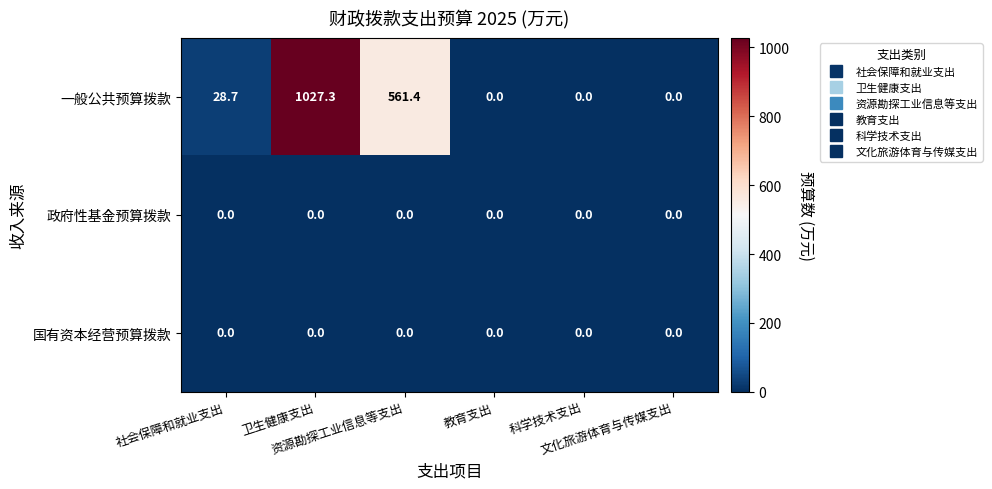

What is the greatest value displayed?

1027.3